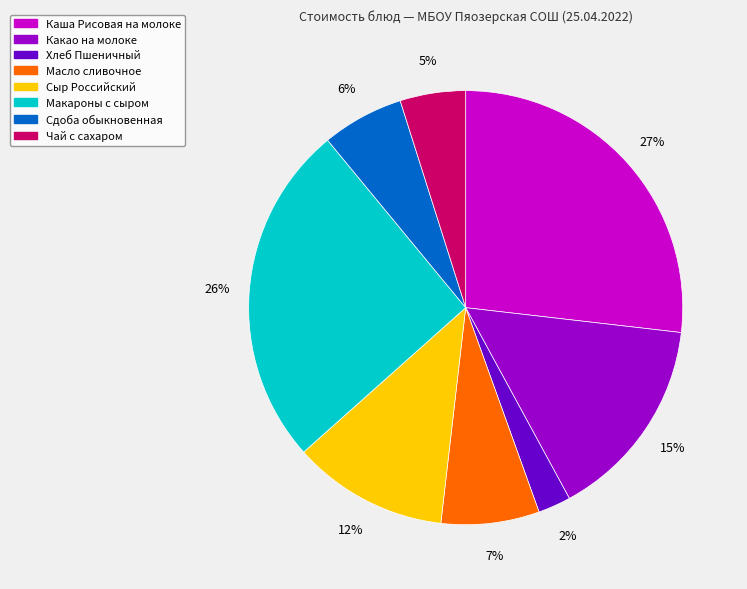

Does Хлеб Пшеничный account for over 50% of the chart?

No